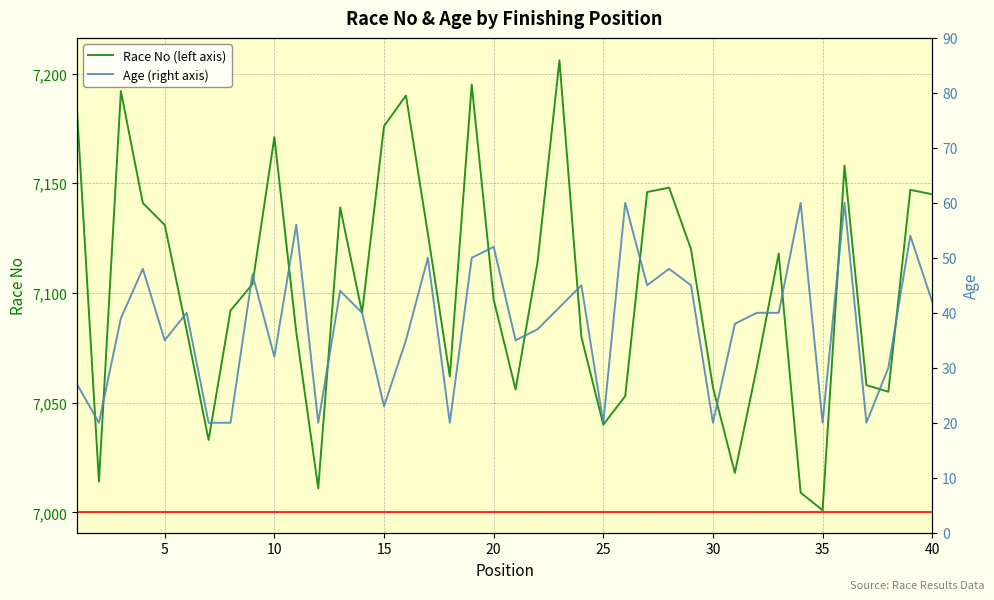

What is the minimum value for Race No (left axis)?

7001